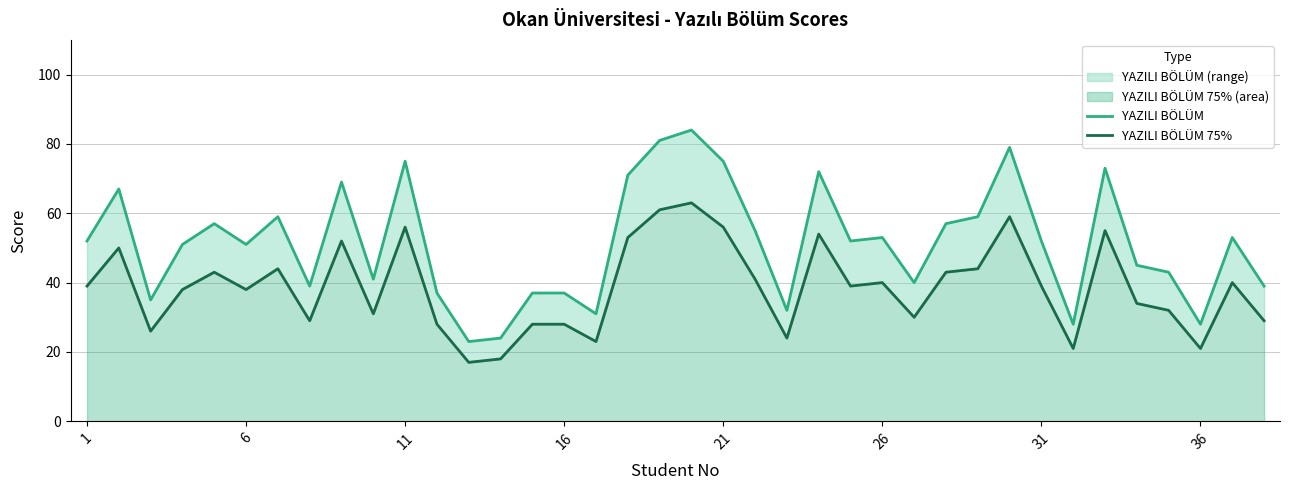

How many data points does each series have?

38